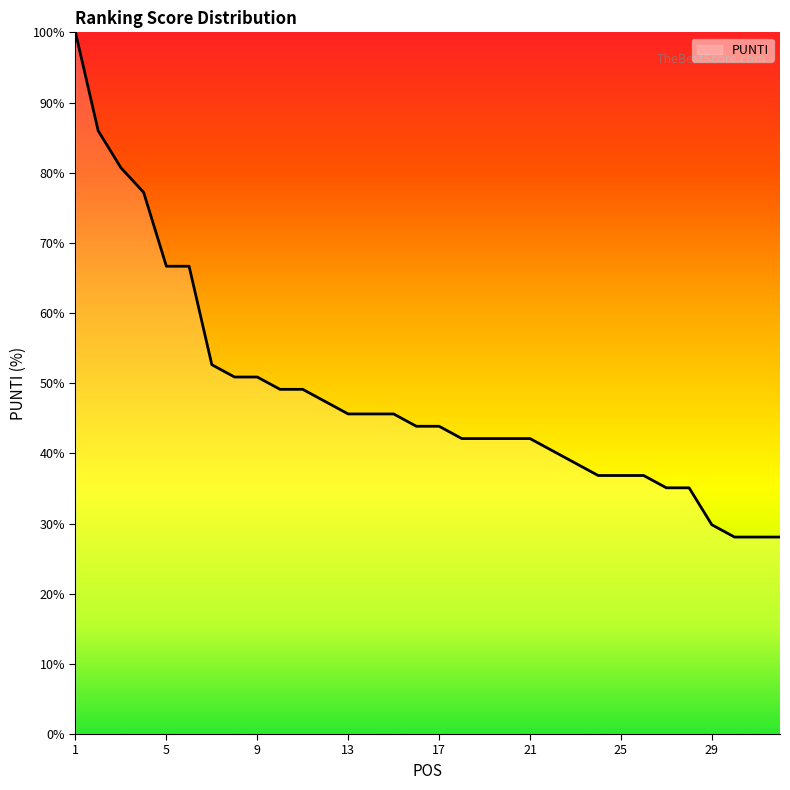

What is the smallest value displayed?

28.1